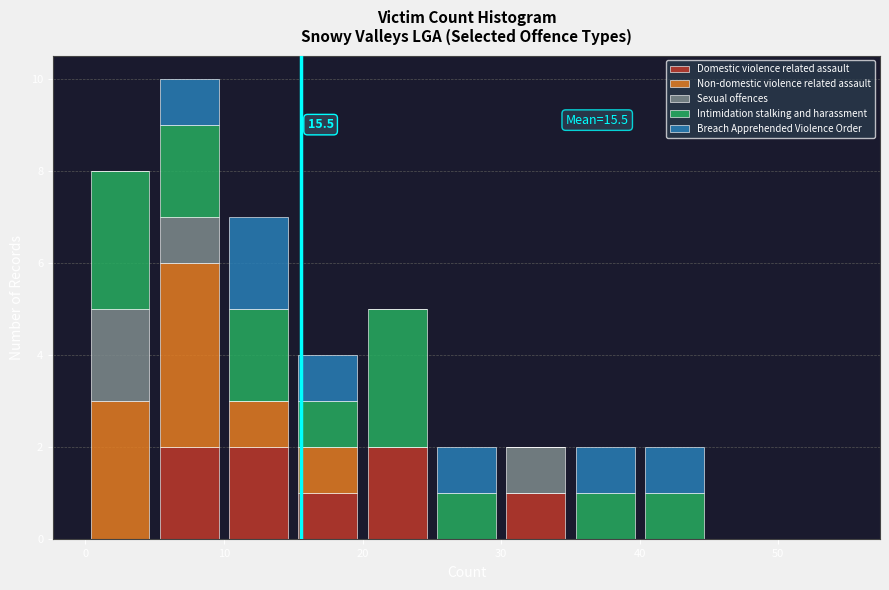

Which range on the x-axis has the tallest stacked bar (by total height)?

5 to 10